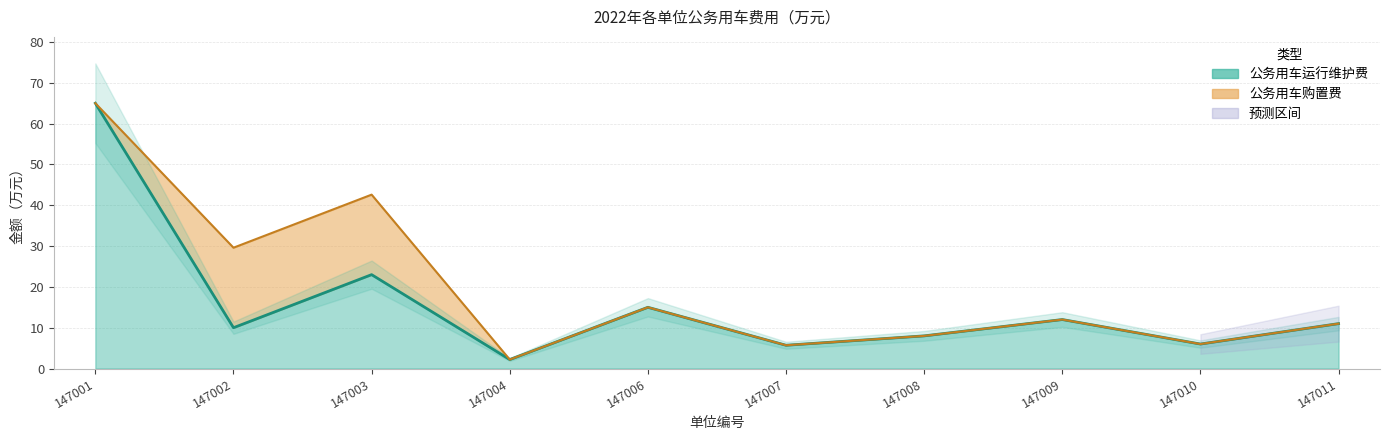

What is the maximum value shown in the chart?

65.0